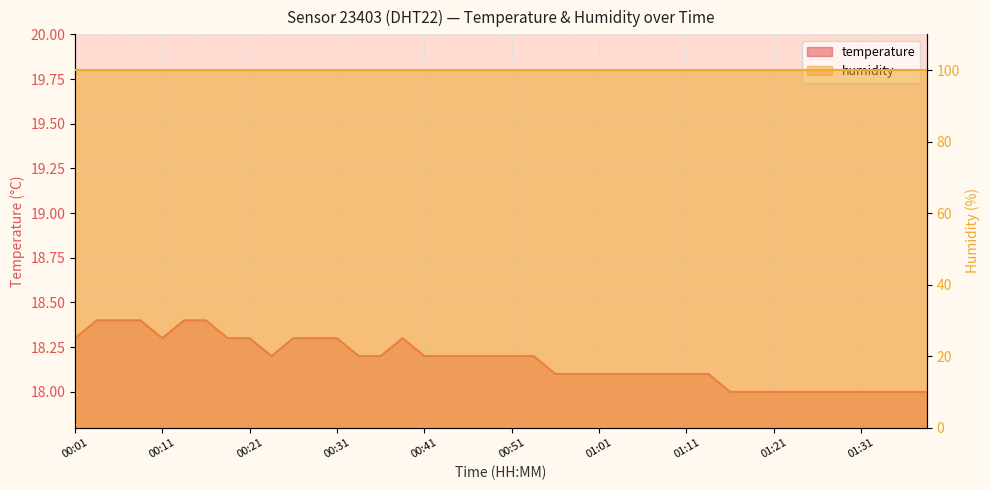

Between 00:26 and 01:29, which is larger?

00:26